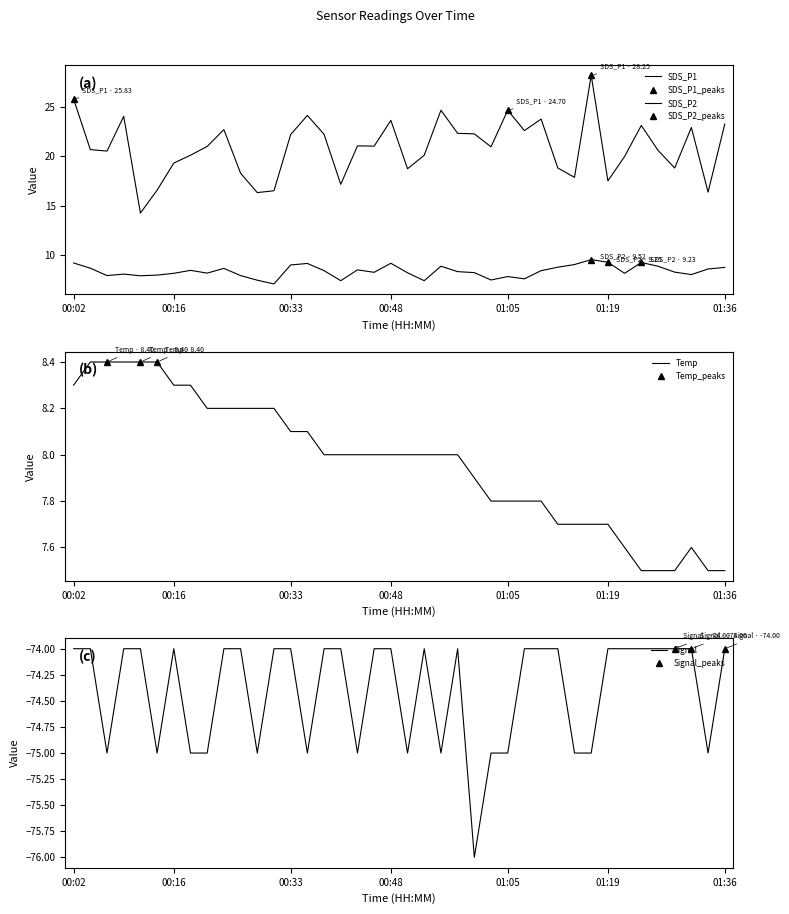

True or false: SDS_P1 and SDS_P2 cross at least once.

False